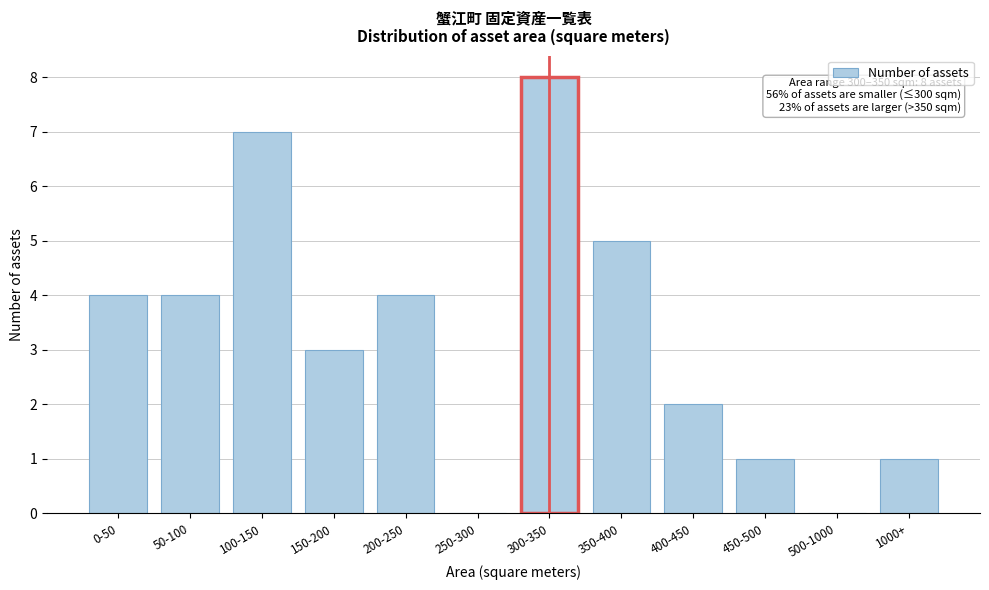

Reading left to right, what are all the values shown in this chart?

0-50=4	50-100=4	100-150=7	150-200=3	200-250=4	250-300=0	300-350=8	350-400=5	400-450=2	450-500=1	500-1000=0	1000+=1